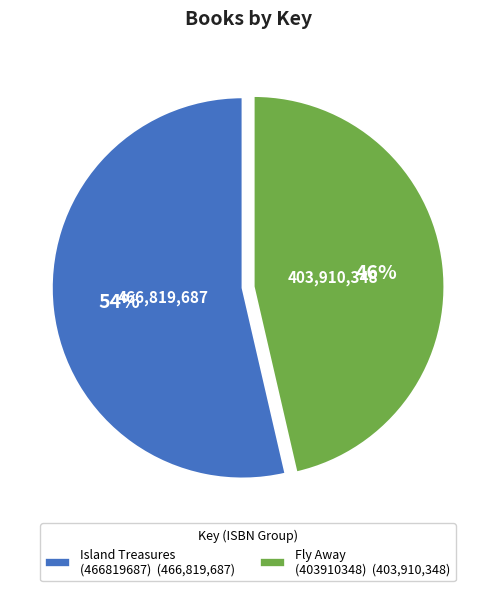

Combined, do Fly Away (403910348) (403,910,348) and Island Treasures (466819687) (466,819,687) account for over 50%?

Yes